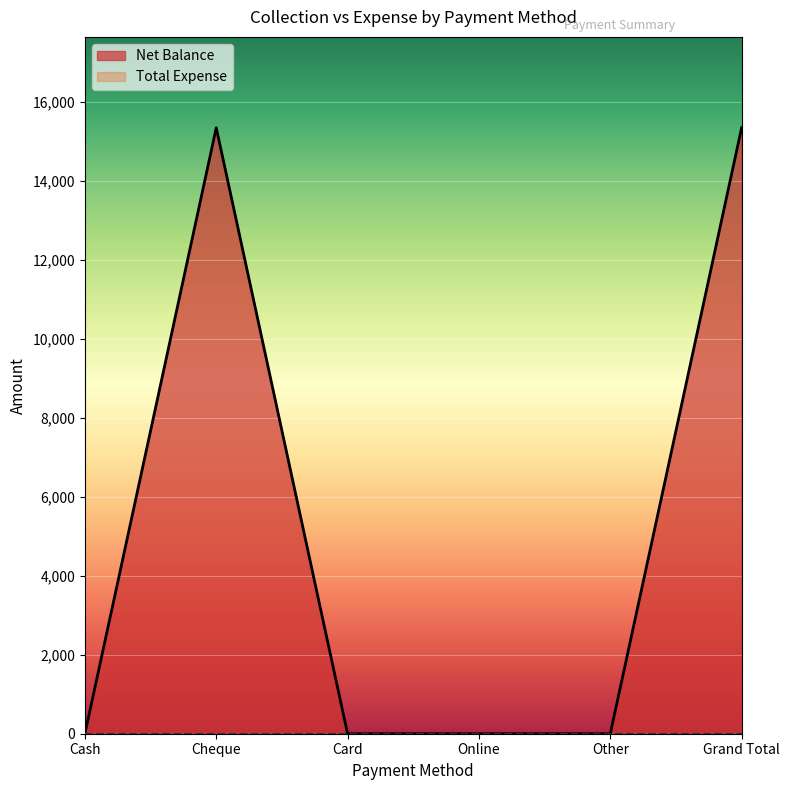

At which category does the chart reach its minimum across all series?

Cash